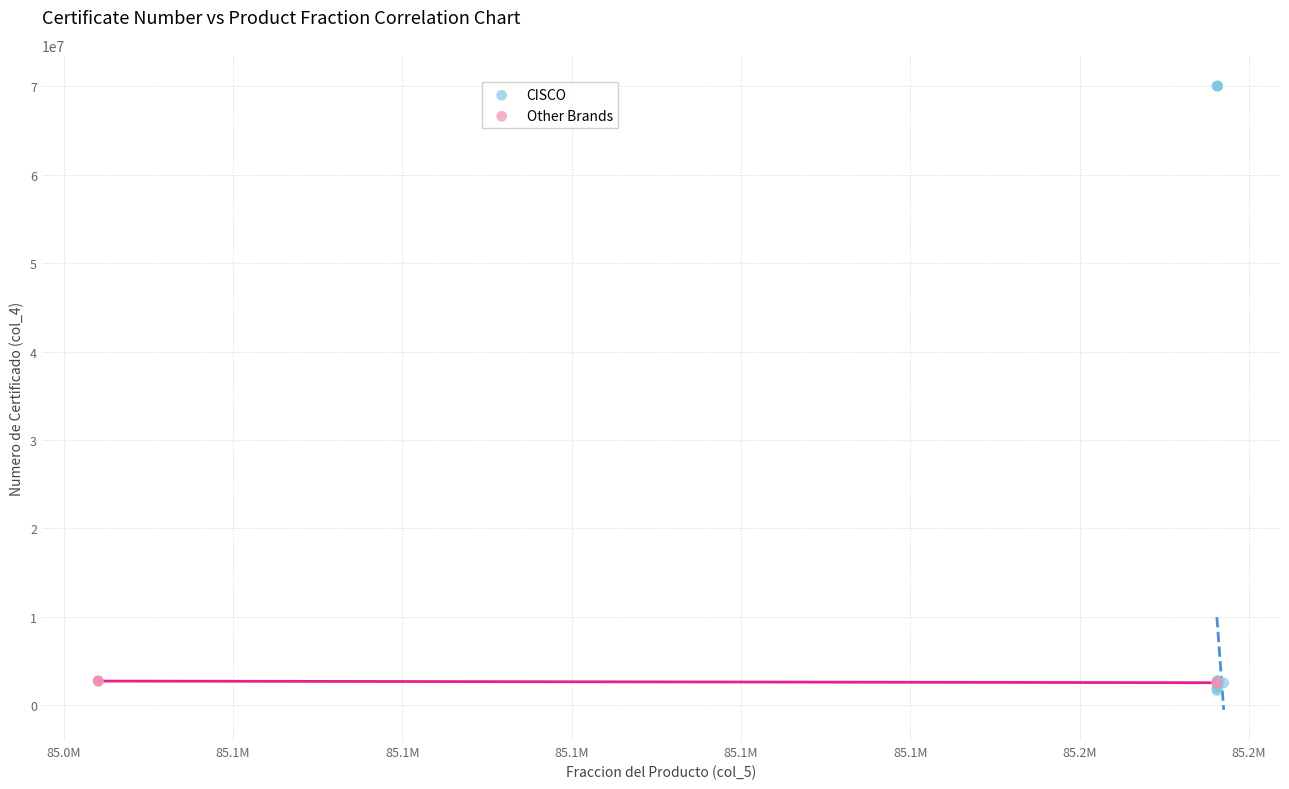

Which series has the largest Y range (max minus min)?

CISCO